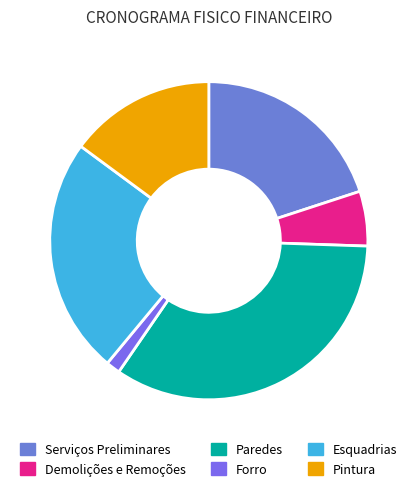

To the nearest percent, what is the average slice percentage?

17%